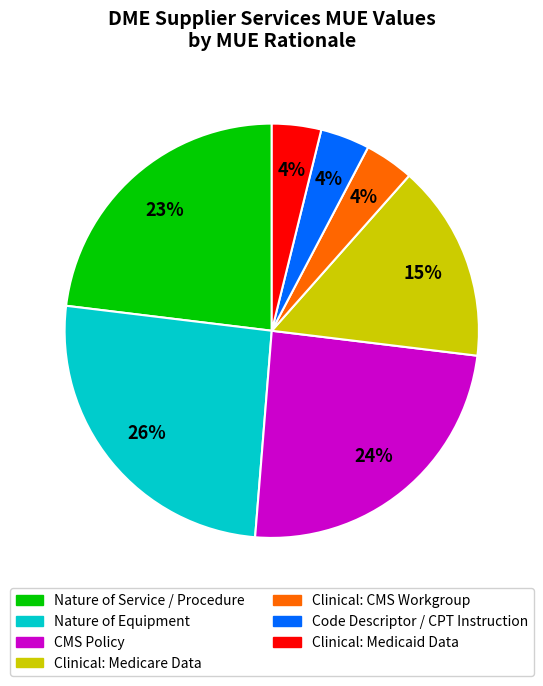

What percentage is the Clinical: Medicare Data slice, to the nearest percent?

15%